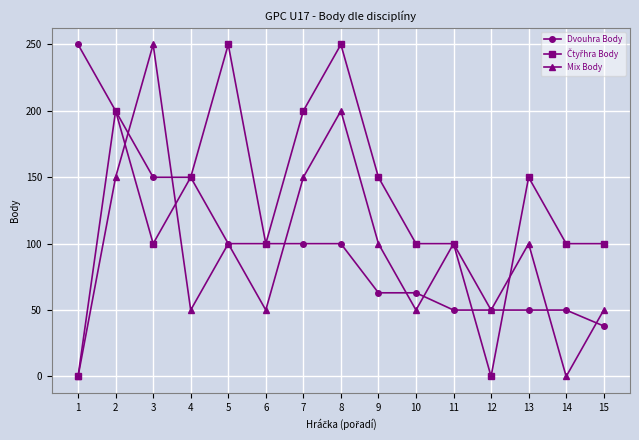

What is the highest value of the Dvouhra Body series?

250